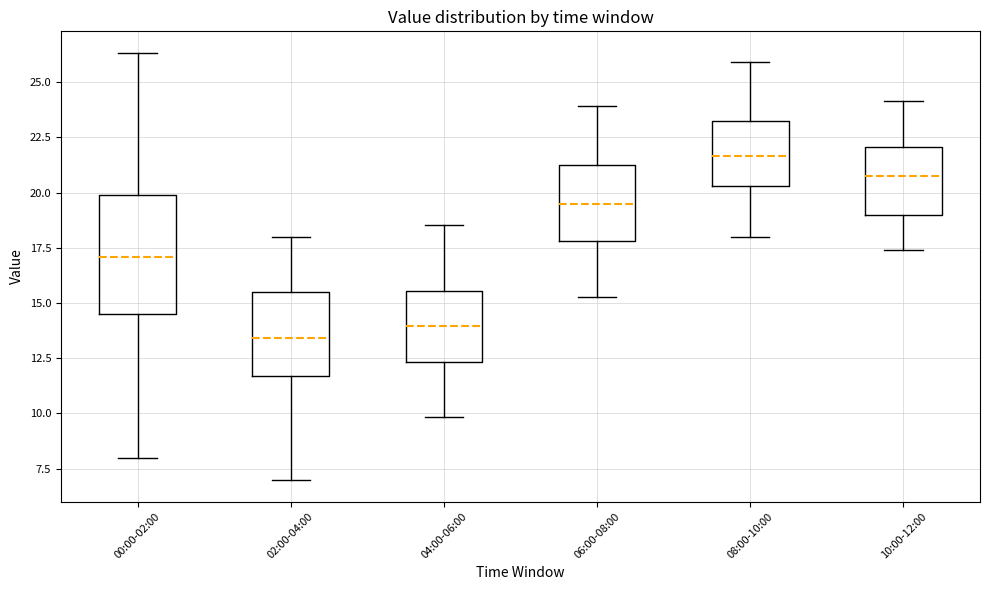

Which box is the tallest, from its lower edge to its upper edge?

00:00-02:00